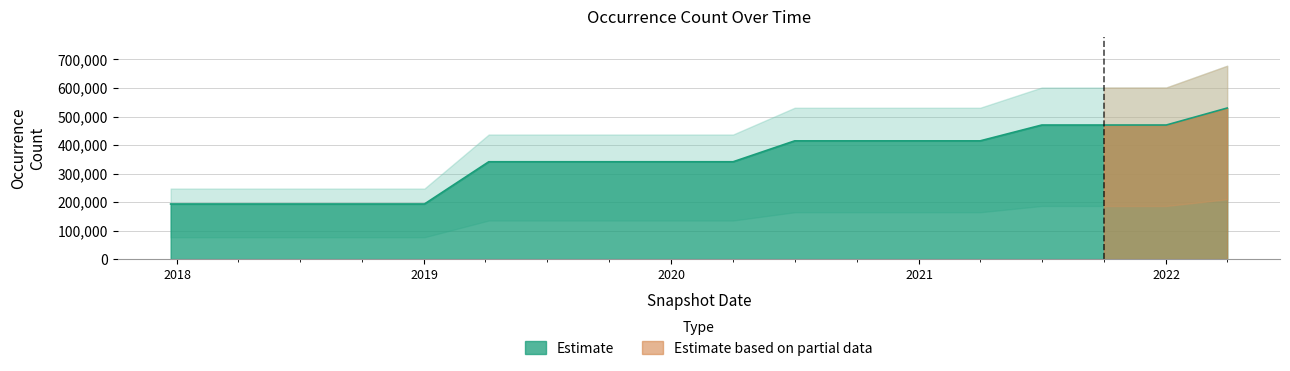

How many lines are shown in the chart?

1